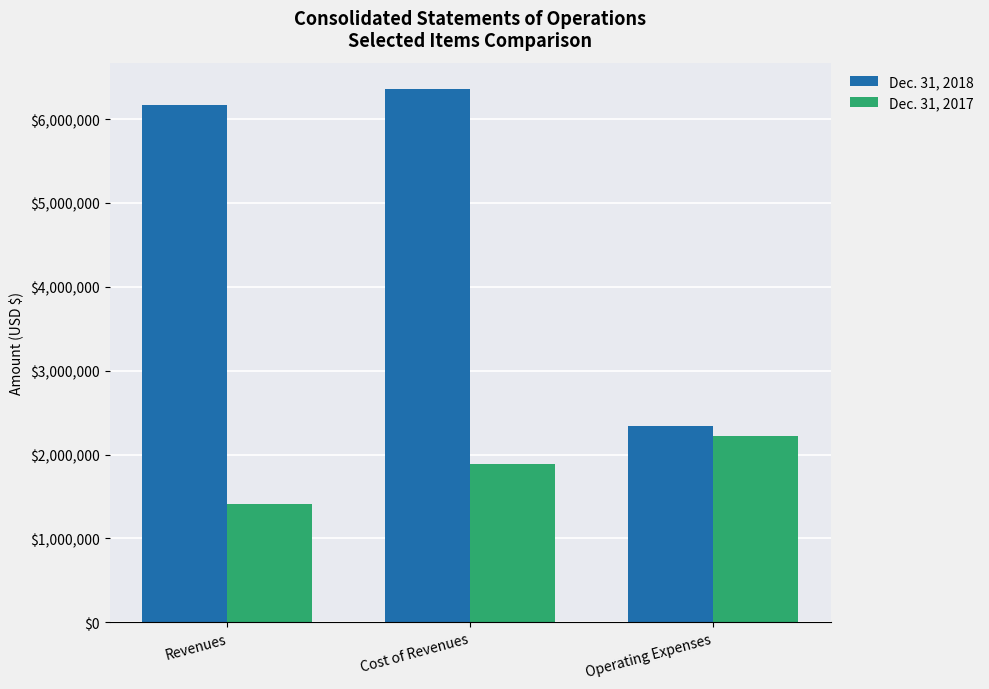

Which category has the highest value in the Dec. 31, 2018 series?

Cost of Revenues